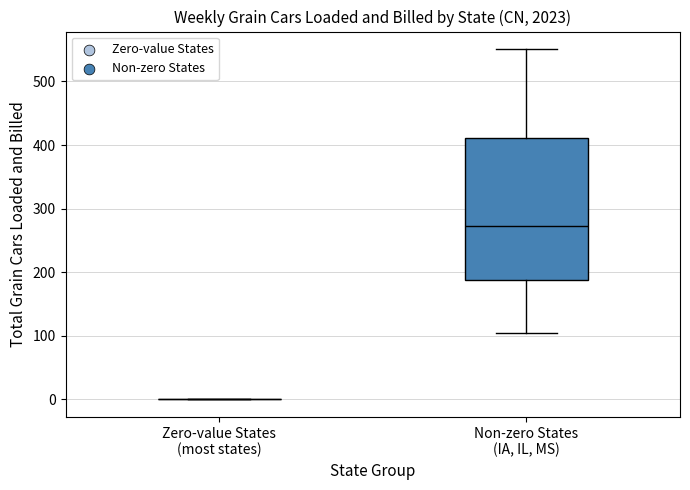

Reading left to right, read every box against the y-axis: the position of its median line, the range the box covers, and the ends of its whiskers. The values are not printed on the chart, so give them approximately, as read against the axis.

Zero-value States (most states): box collapsed to a line at 0, whiskers 0 to 0
Non-zero States (IA, IL, MS): median 270, box 190 to 410, whiskers 110 to 550